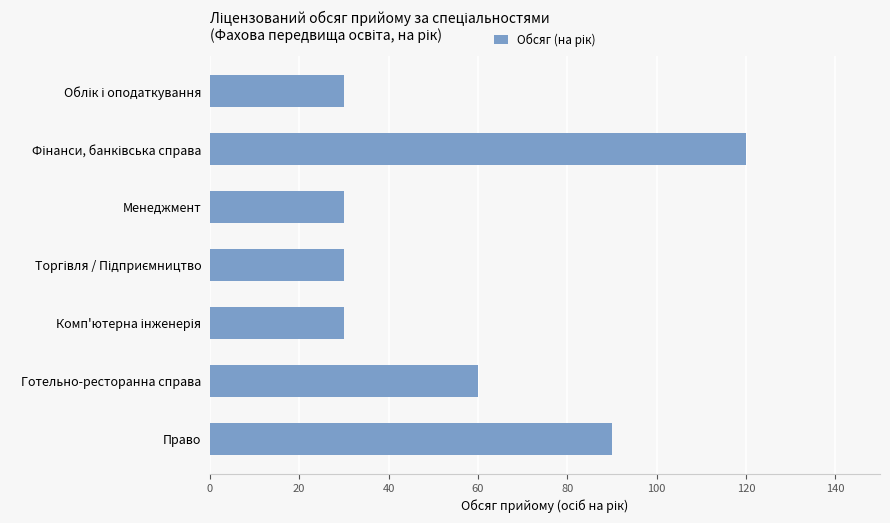

How many bars are there in total?

7